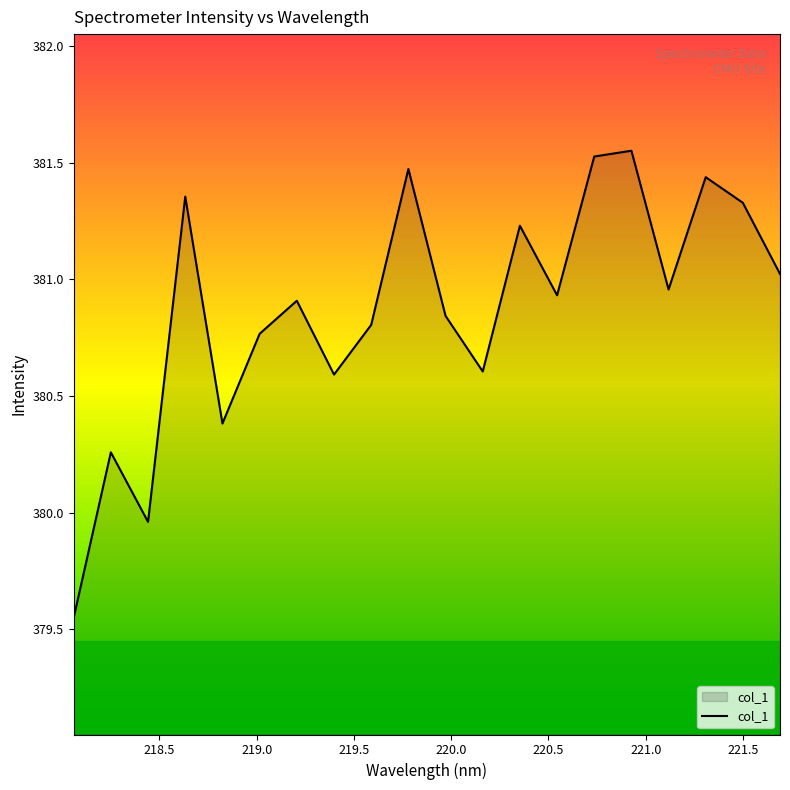

How many values are below 380?

2